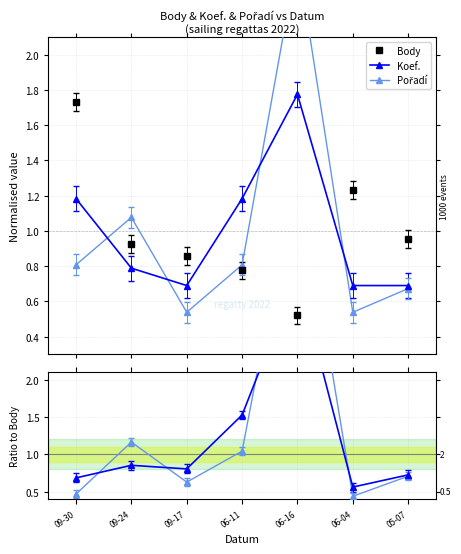

How many interior local peaks does the Pořadí/Body series have?

2